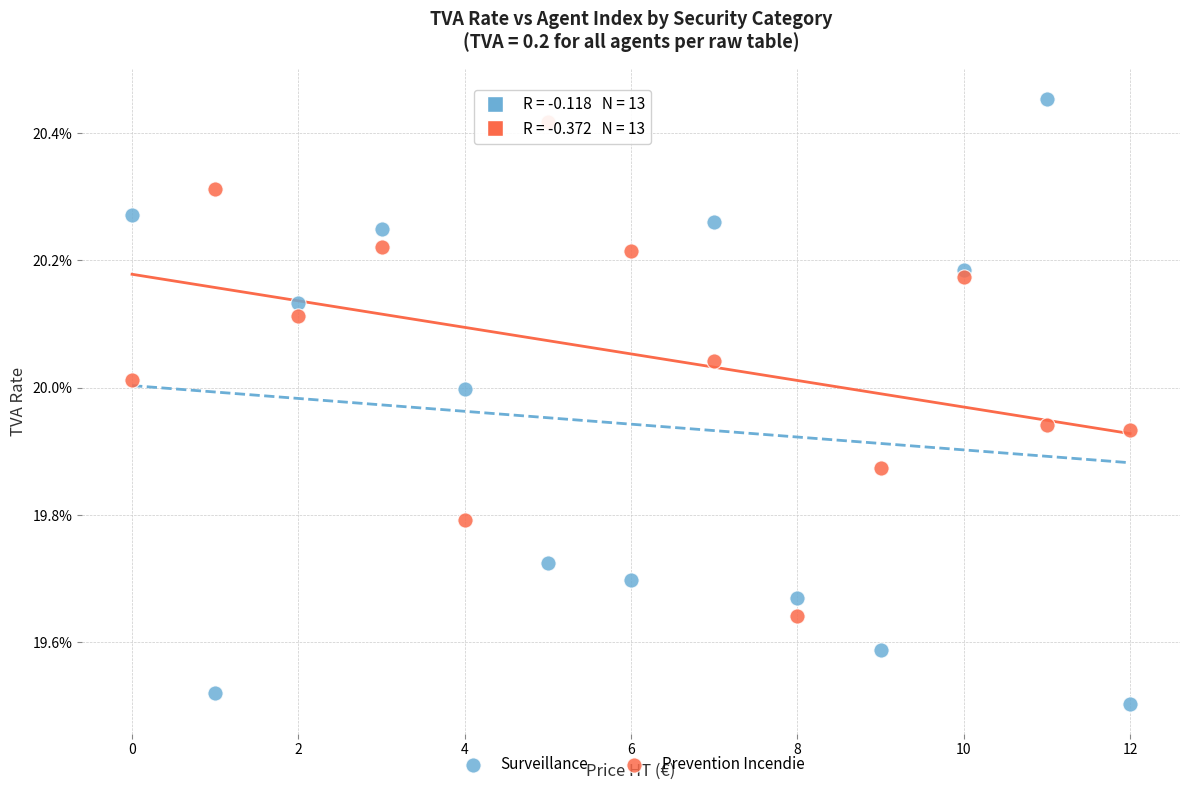

What are all the series names shown in the legend?

Surveillance, Prevention Incendie